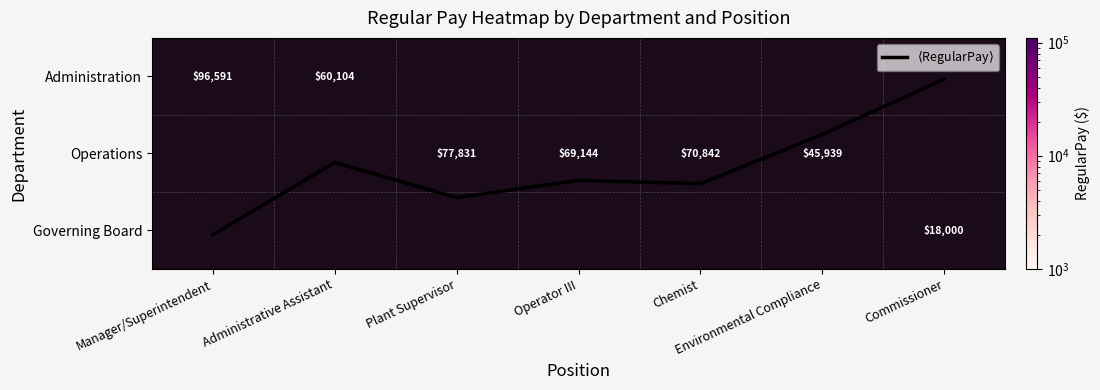

At how many categories does at least one series exceed 39607?

6